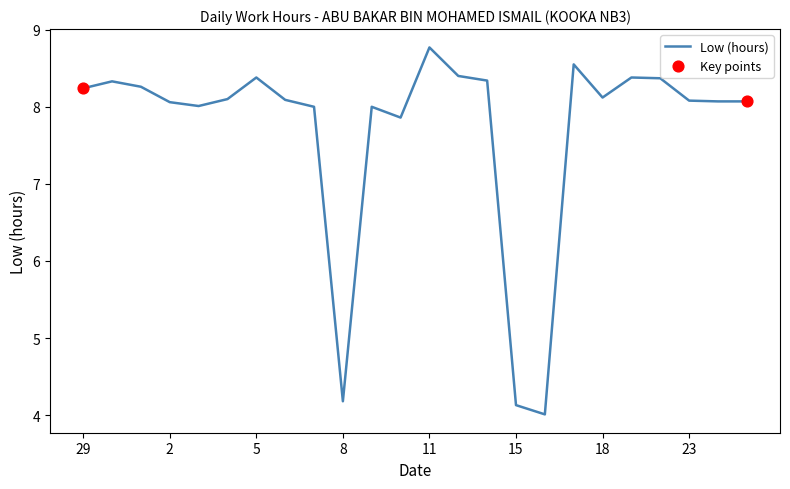

What is the greatest value displayed?

8.8